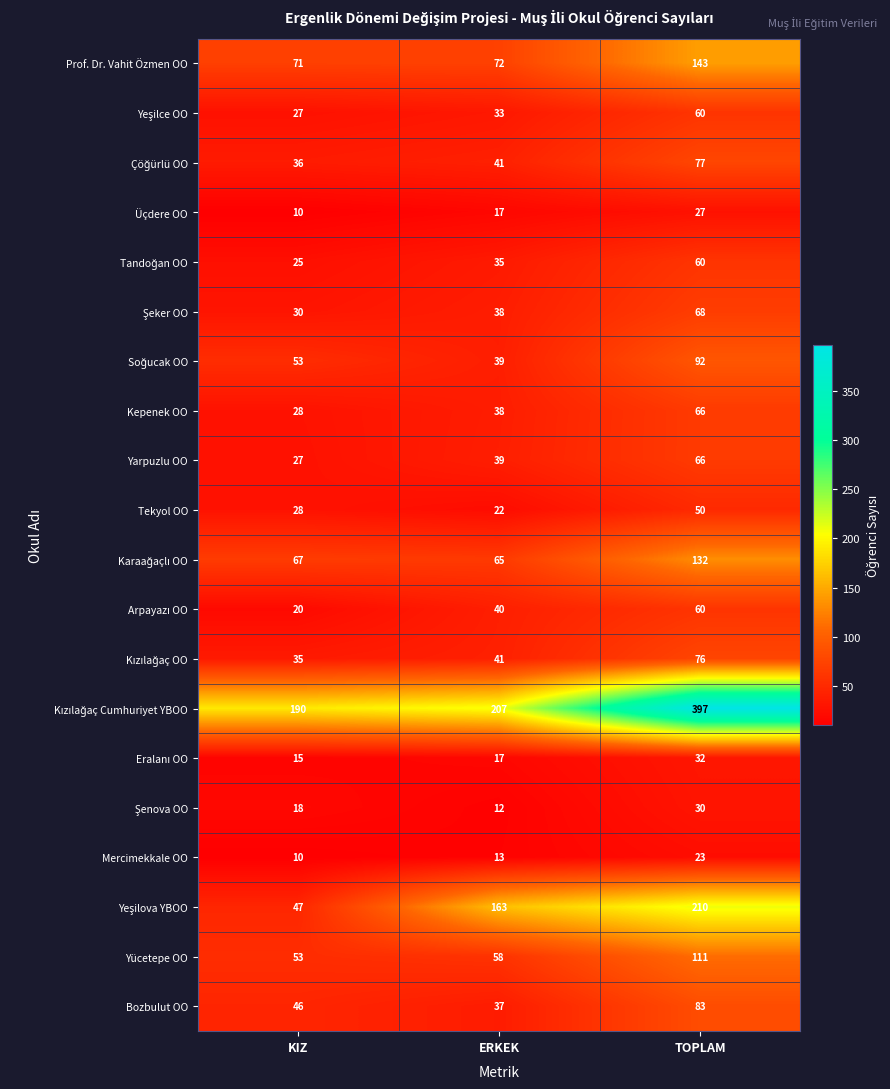

What is the total value across all series at KIZ?

836